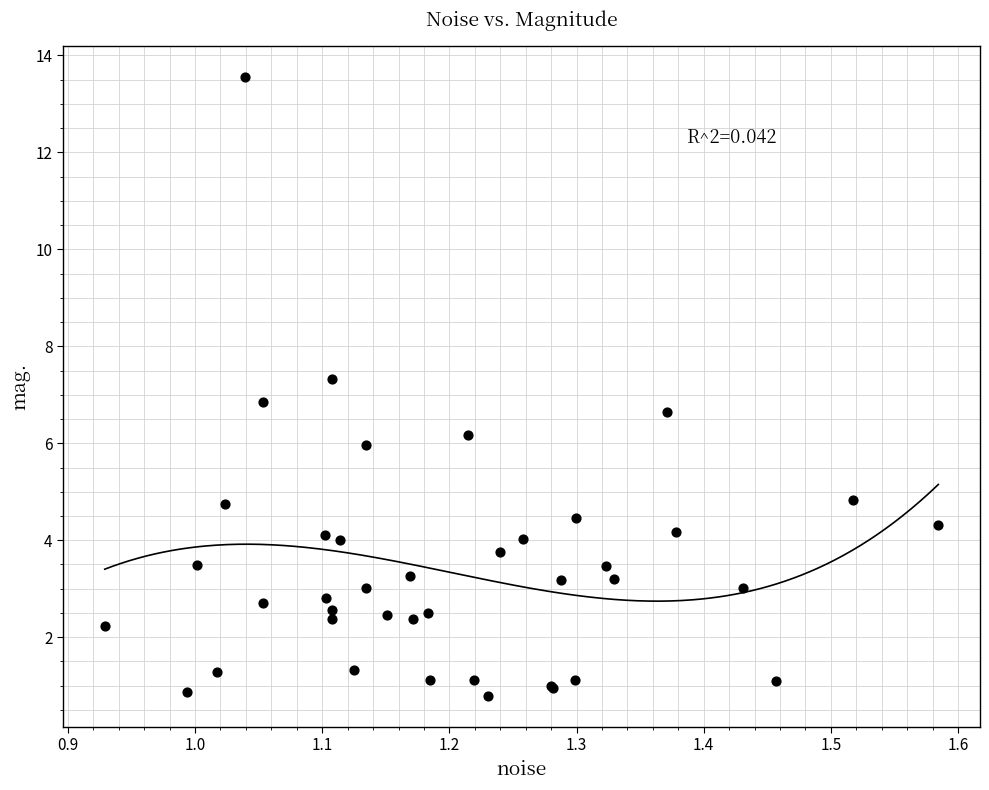

What Y value in the scatter plot is closest to 7?

6.8